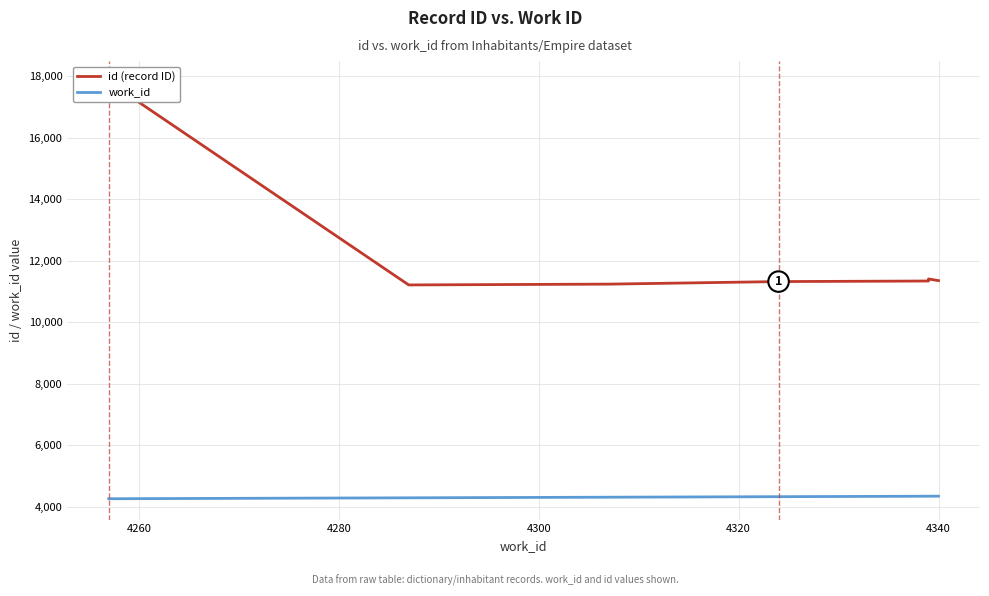

Which series has the largest total across all categories?

id (record ID)